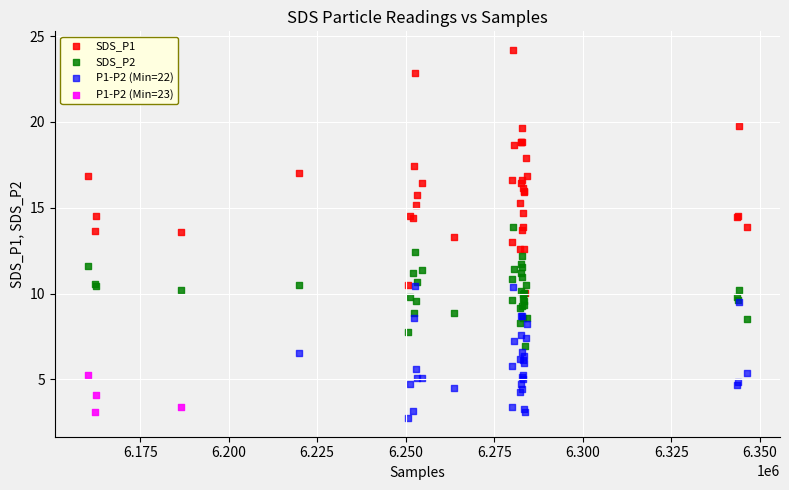

Which series reaches the minimum Y coordinate?

P1-P2 (Min=22)